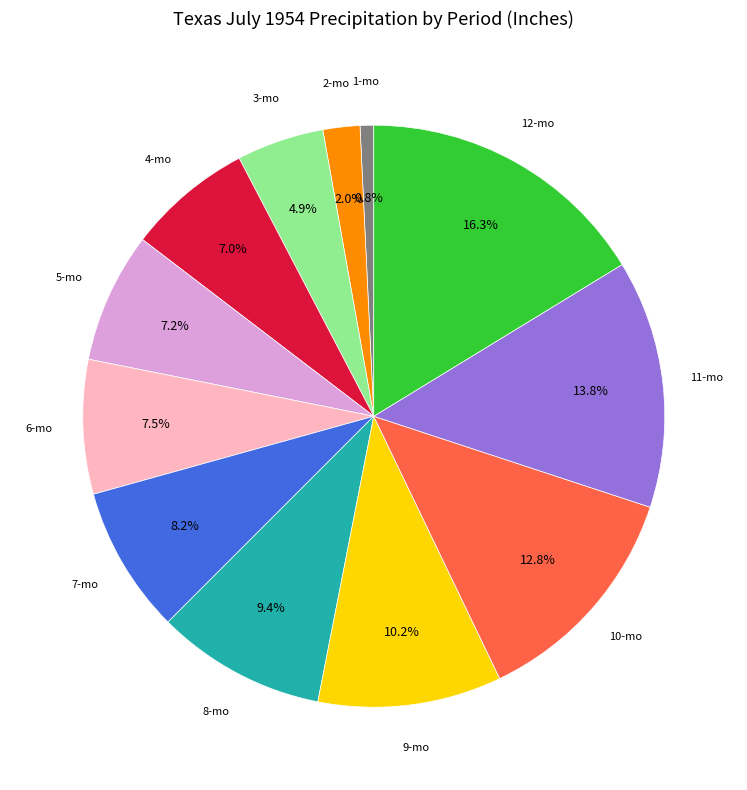

Is there any slice that represents more than half of the pie?

No